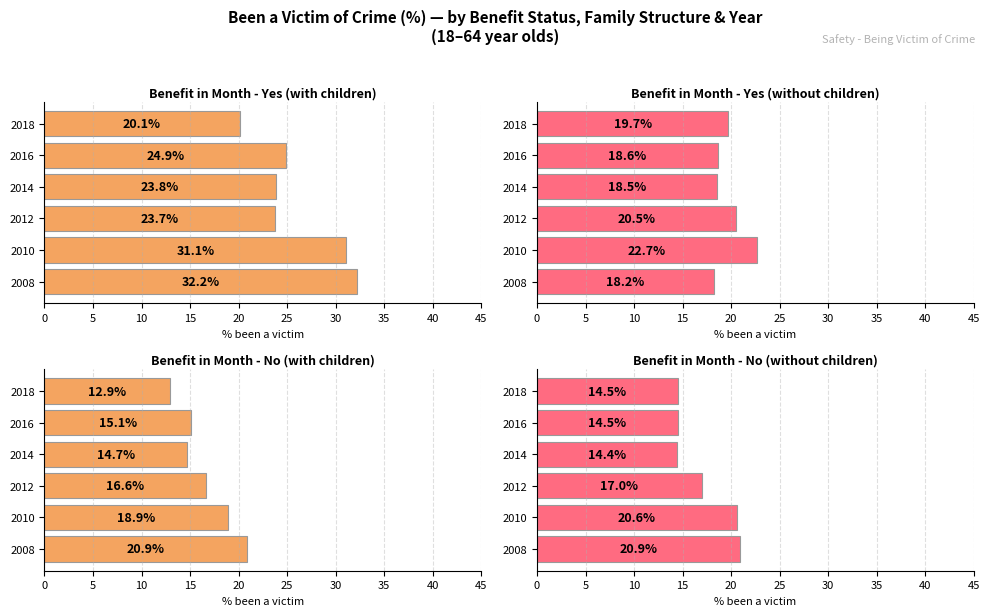

Between 0 and 25, which series saw the biggest shift?

Benefit in month - Yes (with children)